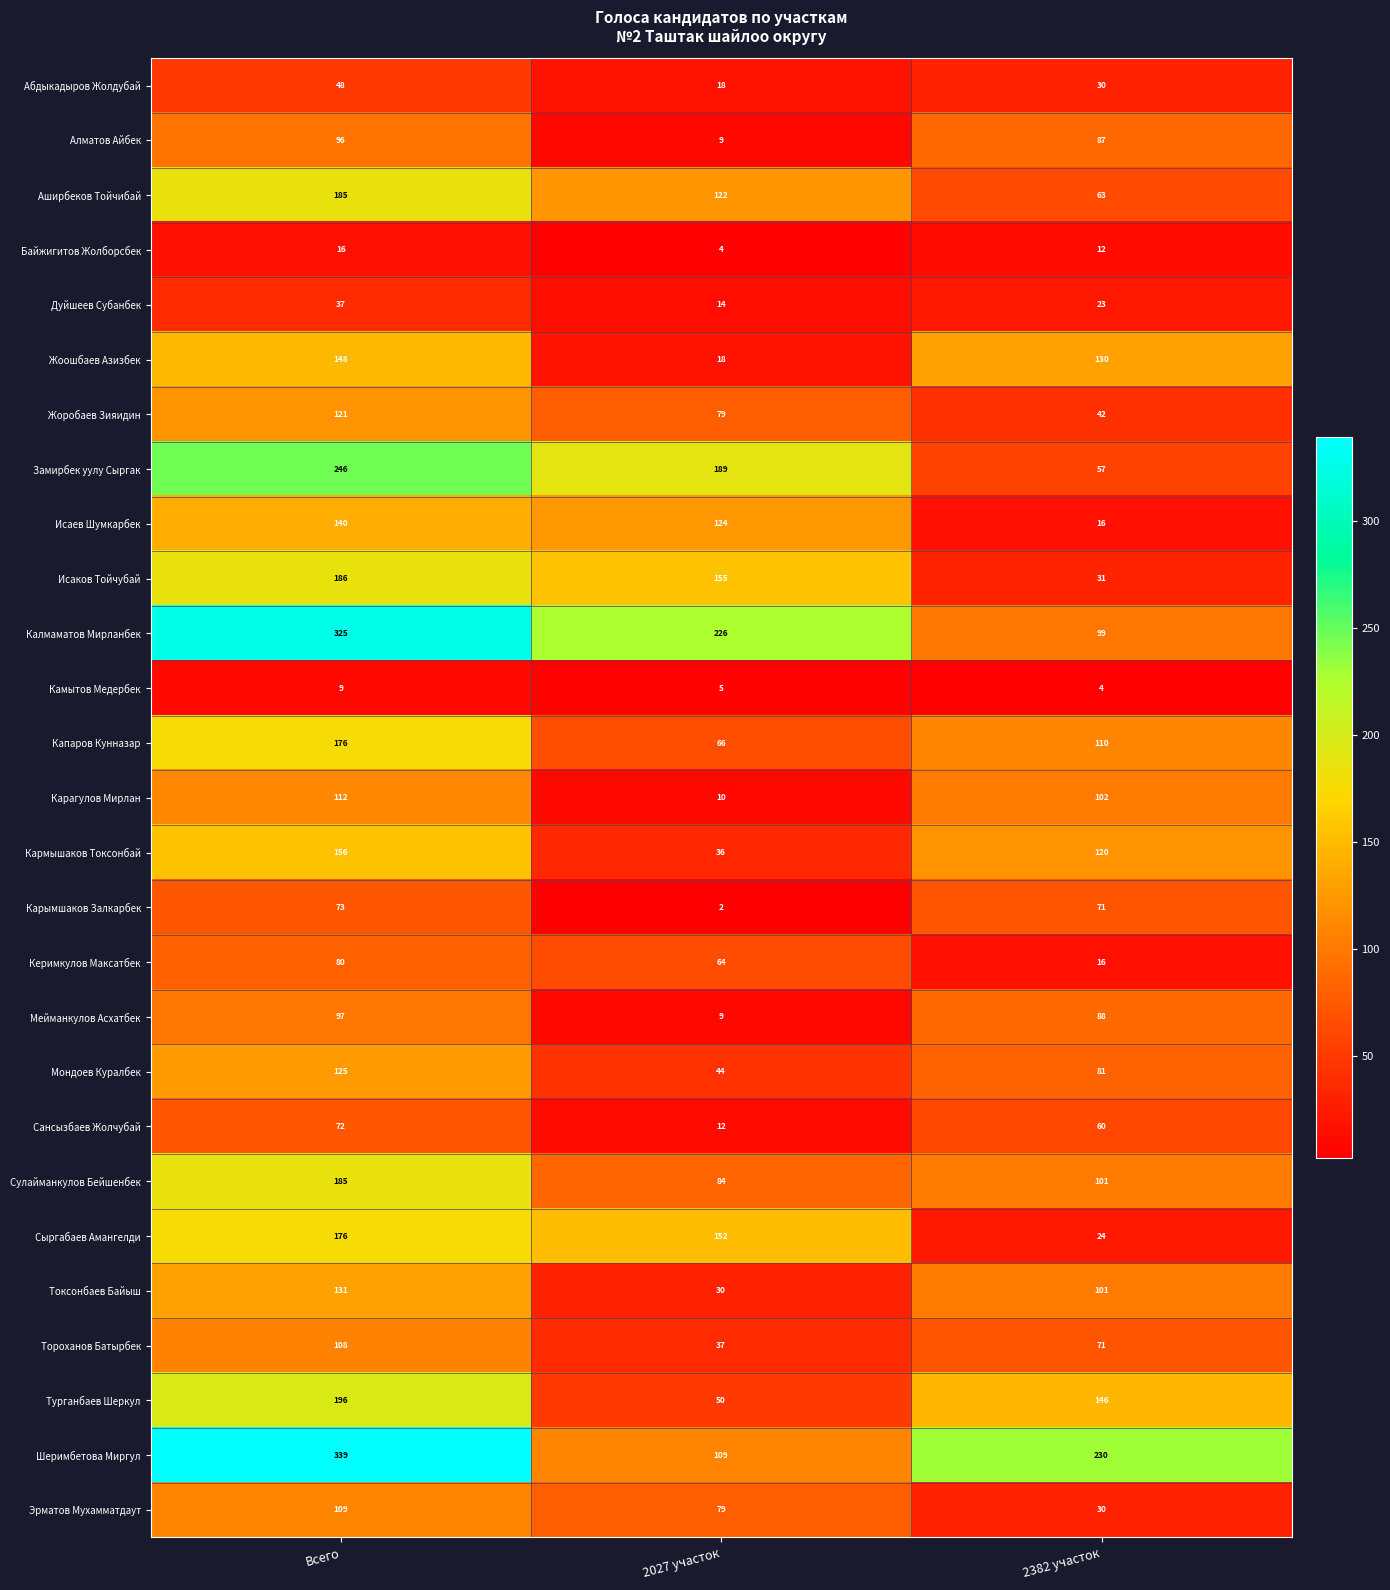

What is the approximate value of Абдыкадыров Жолдубай at 2382 участок, to the nearest 10?

30